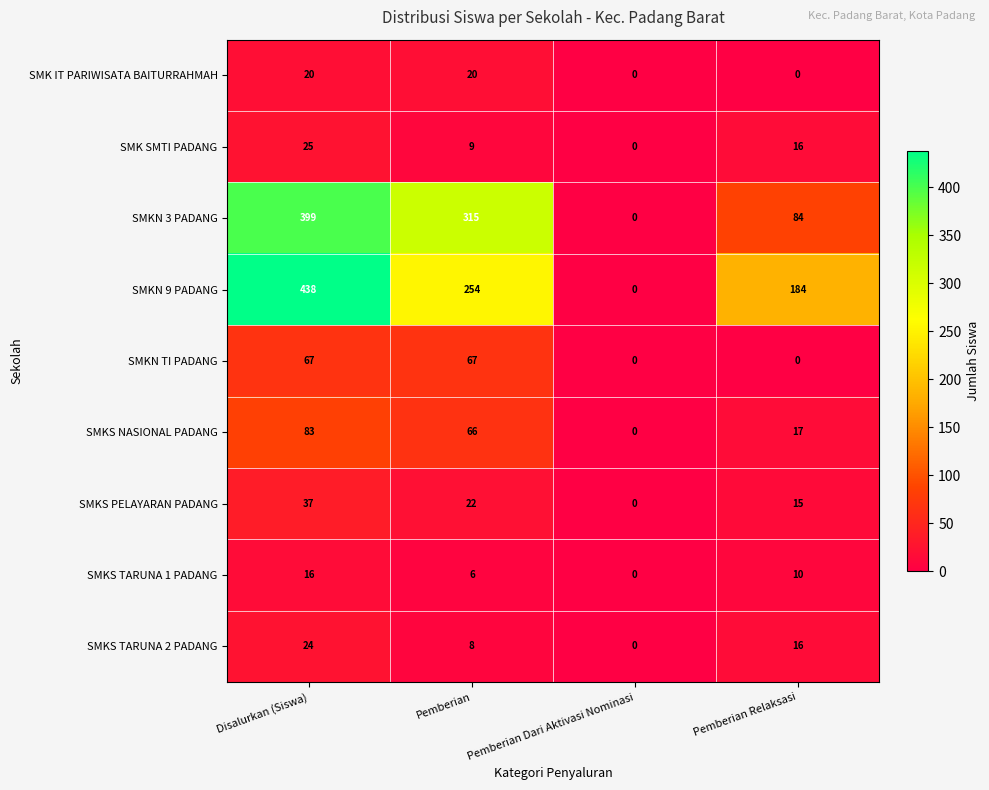

At which category is the sum across all series the highest?

Disalurkan (Siswa)